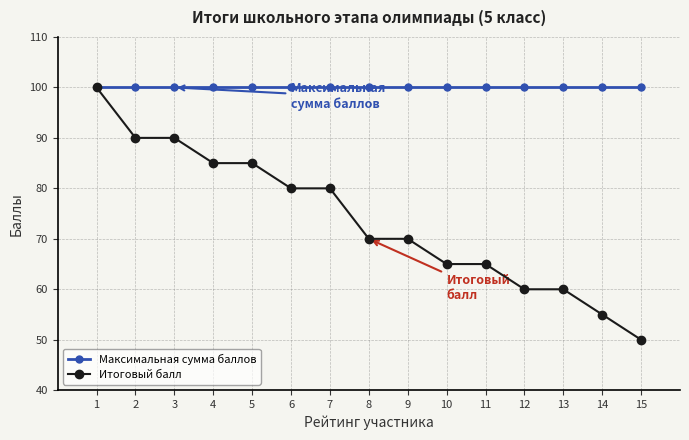

What is the average value of the Итоговый балл series?

74